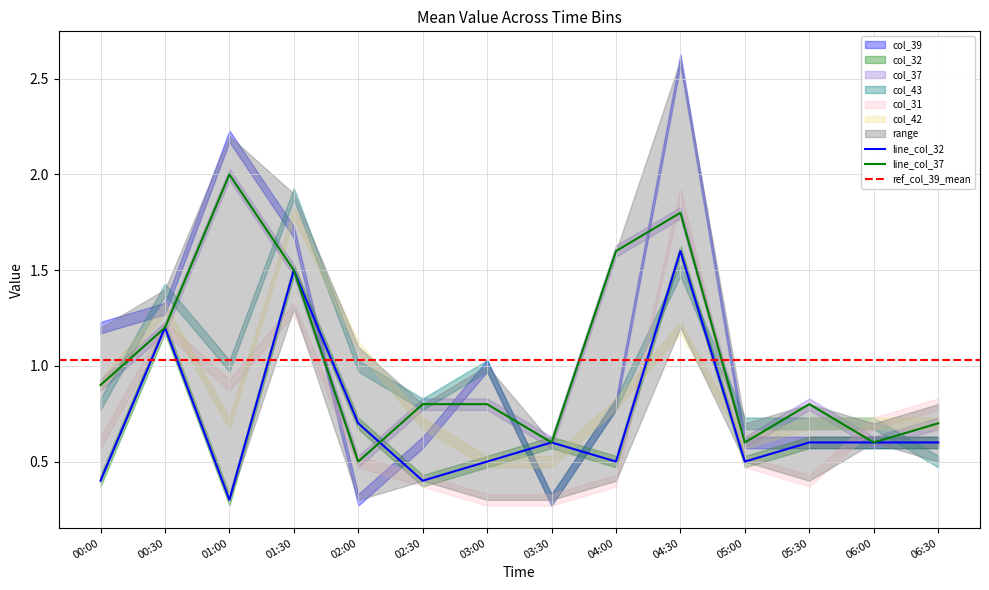

The line_col_32 series shows 0.4 at 00:00. True or false?

True